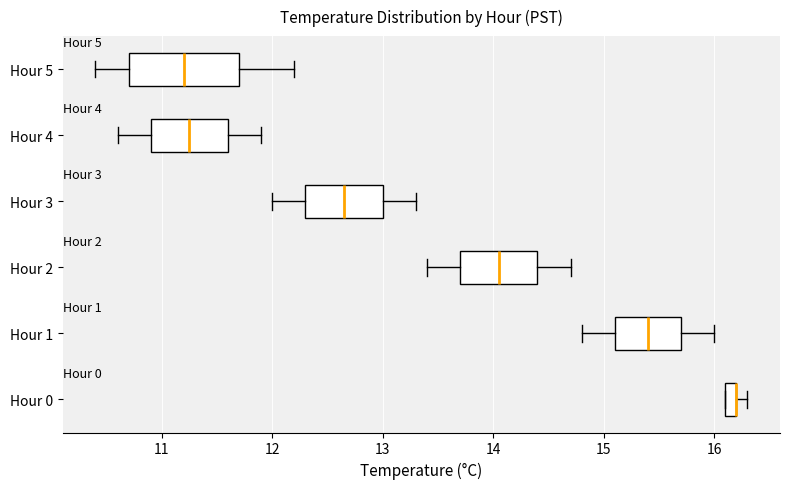

Comparing the boxes themselves (not the whiskers), which one is the widest?

Hour 5